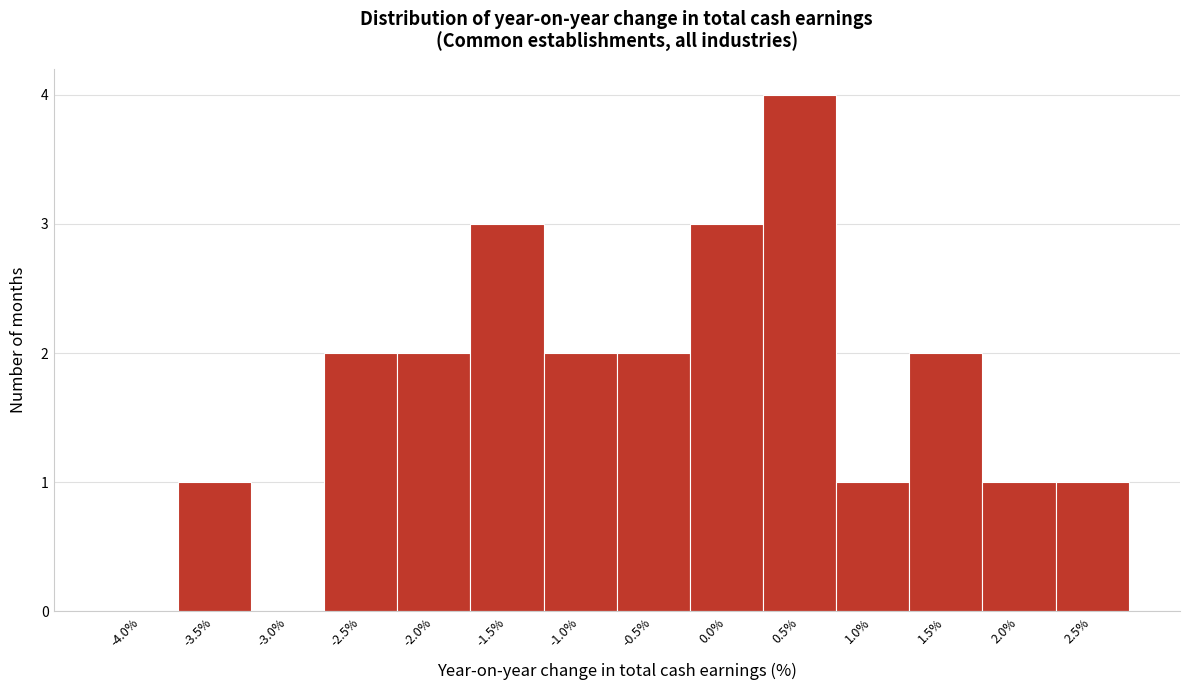

Reading left to right, transcribe all the data shown in this chart.

-4.0%=0	-3.5%=1	-3.0%=0	-2.5%=2	-2.0%=2	-1.5%=3	-1.0%=2	-0.5%=2	0.0%=3	0.5%=4	1.0%=1	1.5%=2	2.0%=1	2.5%=1